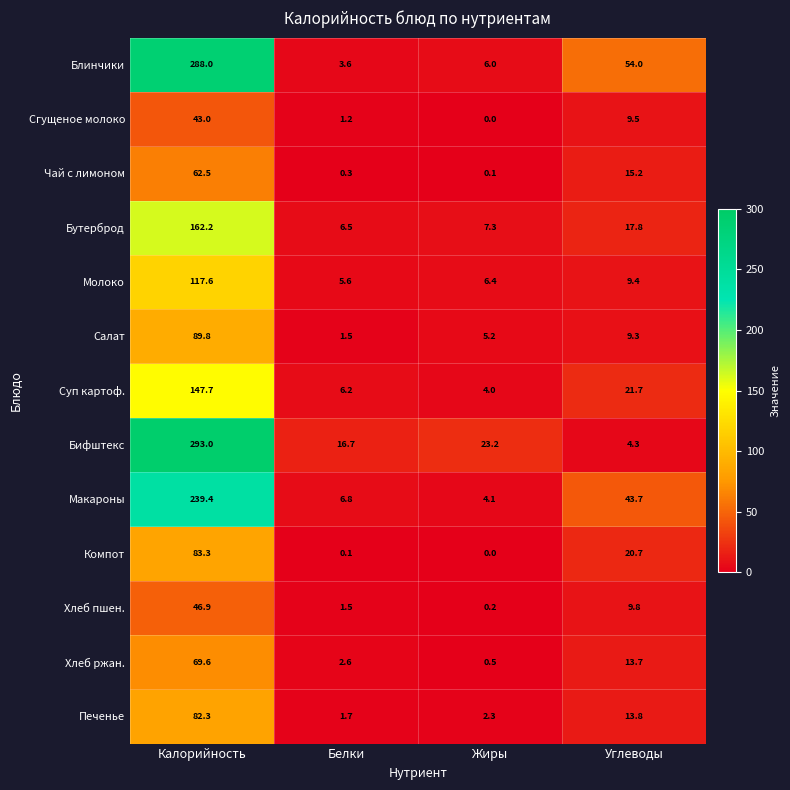

Which series has the largest range (max minus min)?

Бифштекс